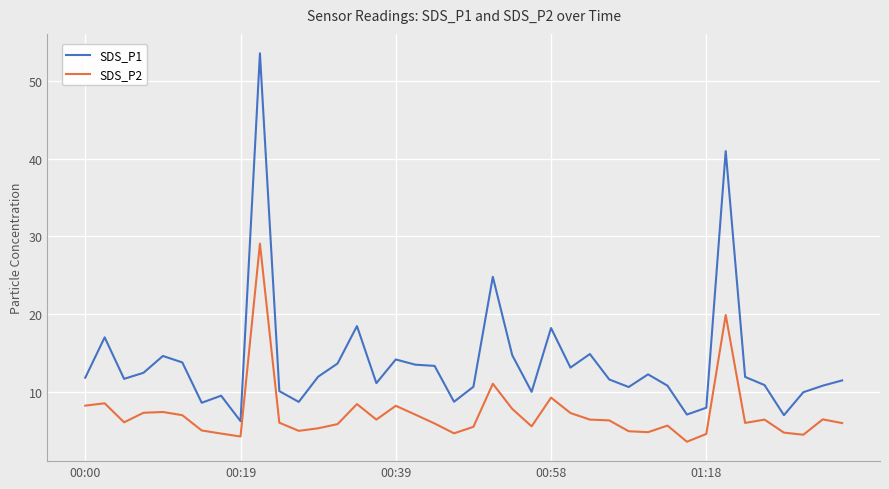

What is the minimum value for SDS_P1?

6.2